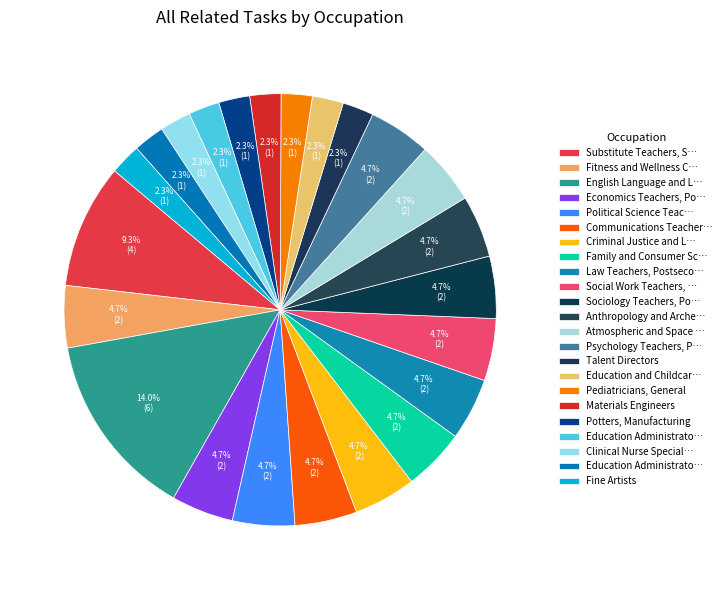

Count the number of slices in the pie.

23